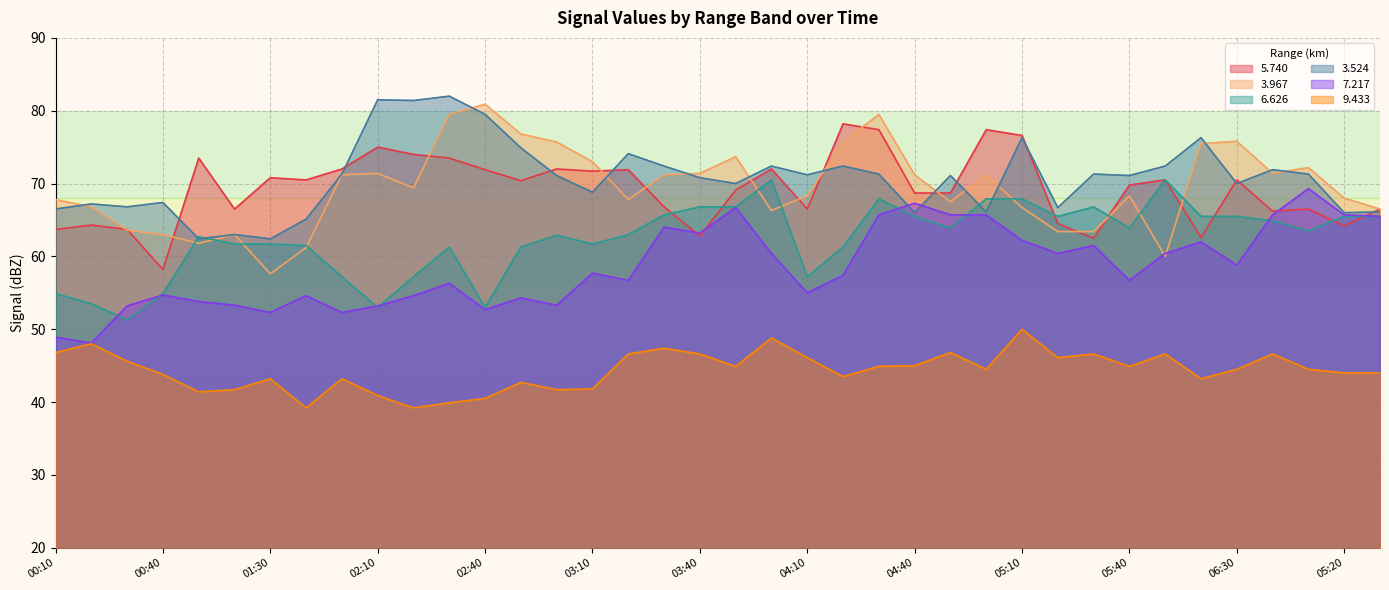

At which label does   3.967 reach its peak?

02:40